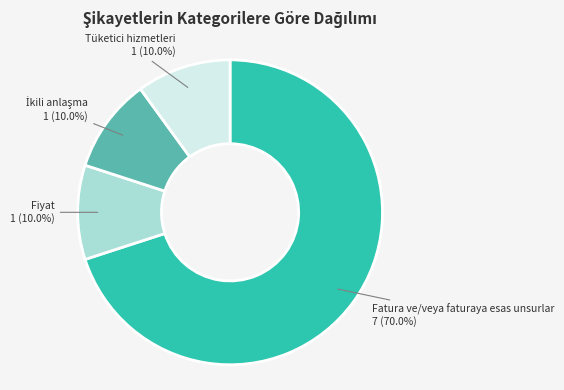

What portion of the pie excludes Tüketici hizmetleri?

90.0%